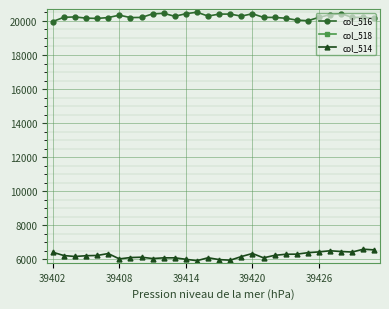

How many lines are shown in the chart?

3